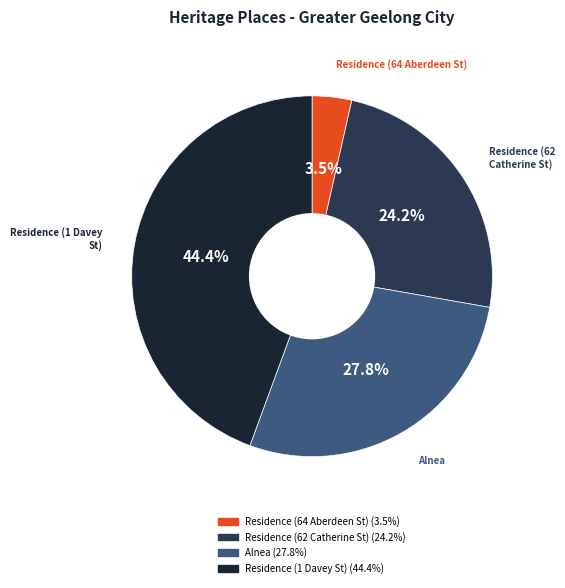

How many slices are in this pie chart?

4